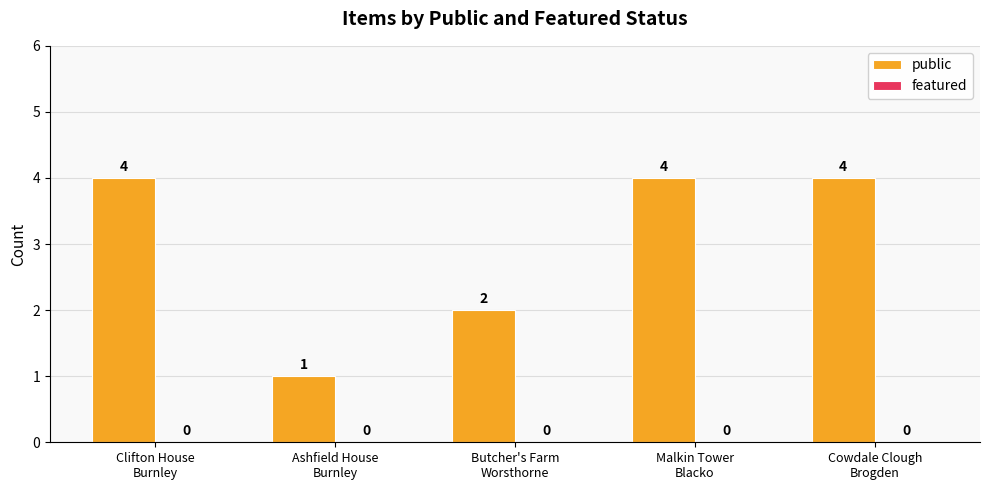

What is the value of the 5th bar from the left?

4